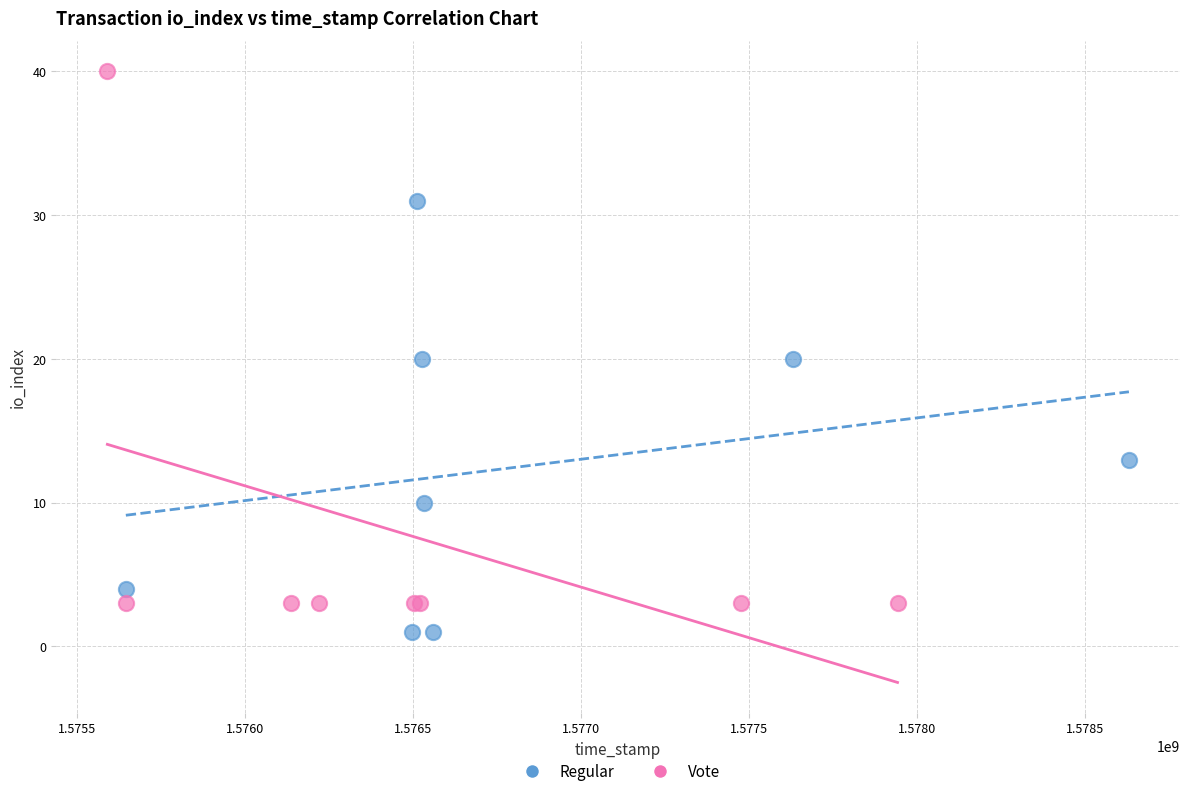

Which series reaches the maximum Y coordinate?

Vote